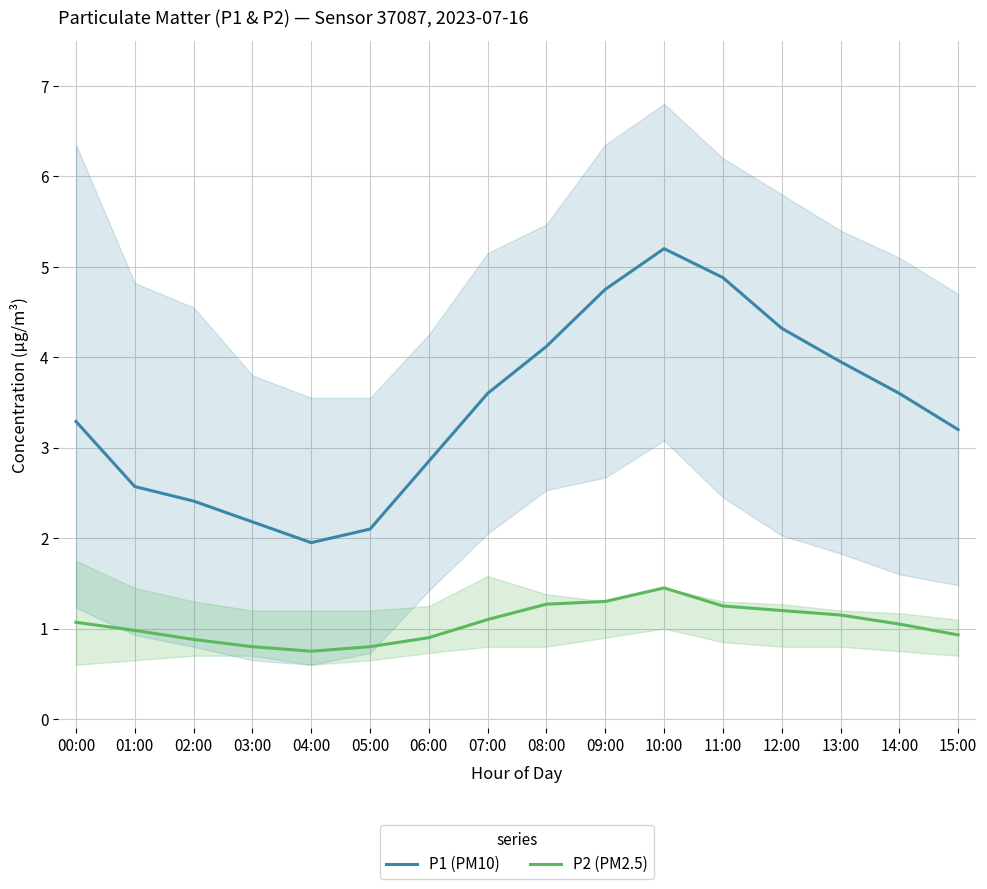

Reading left to right, list all the values displayed in this chart.

P1 (PM10): 3.3	2.6	2.4	2.2	1.9	2.1	2.9	3.6	4.1	4.8	5.2	4.9	4.3	4.0	3.6	3.2
P2 (PM2.5): 1.1	1.0	0.9	0.8	0.8	0.8	0.9	1.1	1.3	1.3	1.4	1.2	1.2	1.1	1.1	0.9